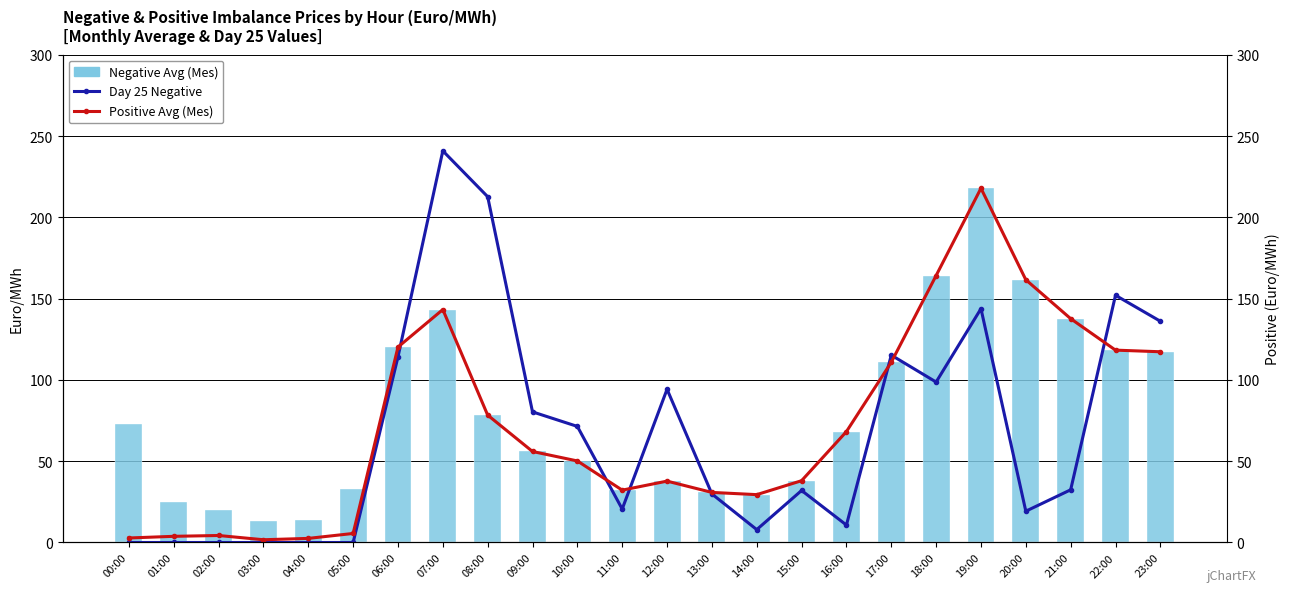

At how many categories does at least one series exceed 36?

16